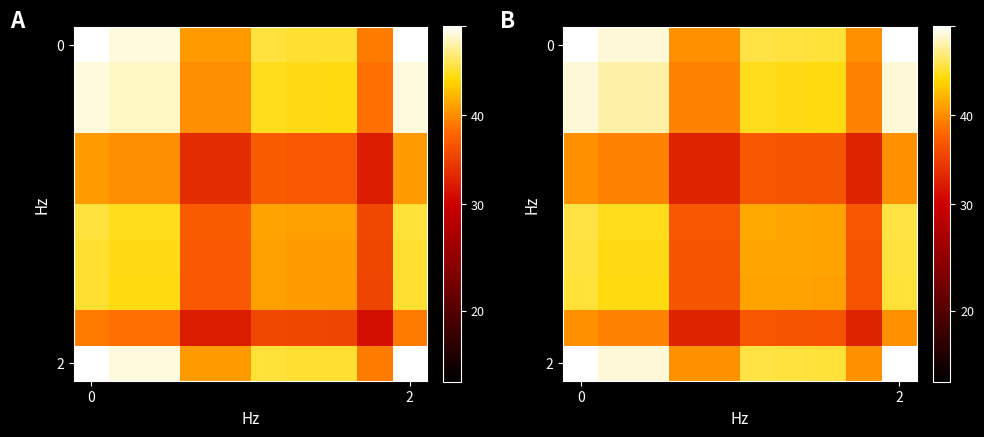

Count the number of data series in this chart.

10